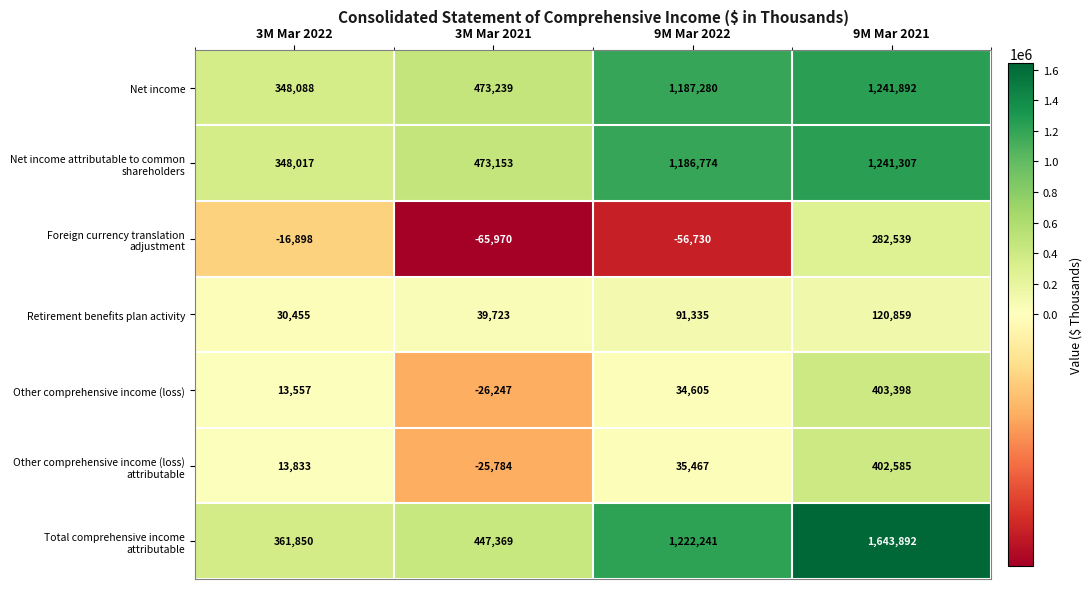

How many values in the Other comprehensive income (loss) series are below 34605?

2